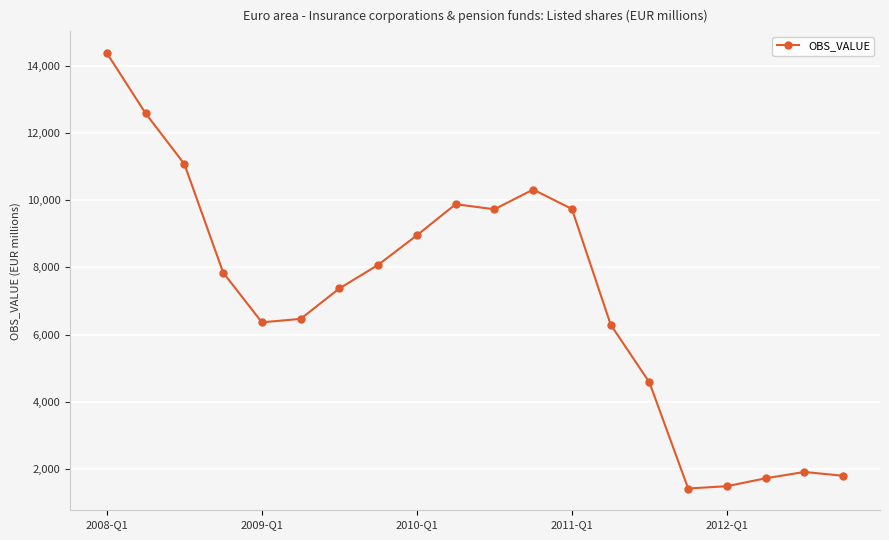

What is the difference between the second highest and minimum values?

11174.6